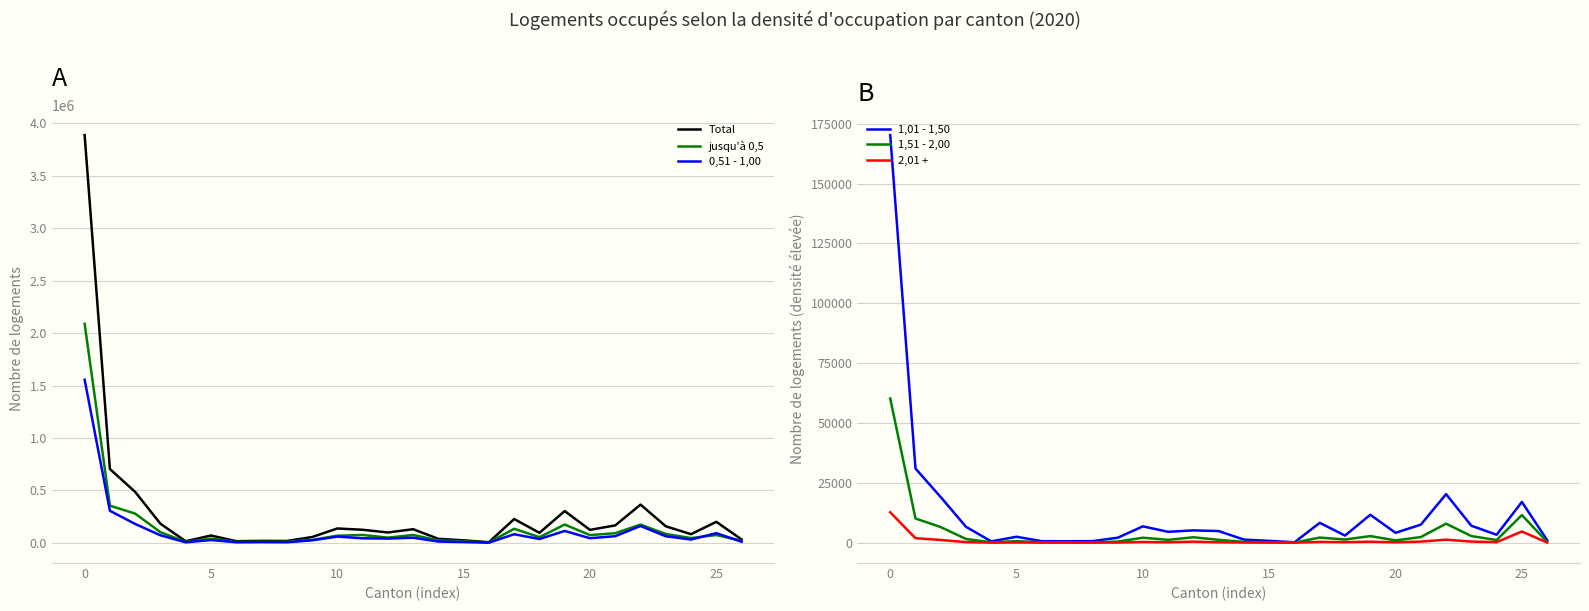

The value of 1,01 - 1,50 at 21 is 7526. True or false?

True